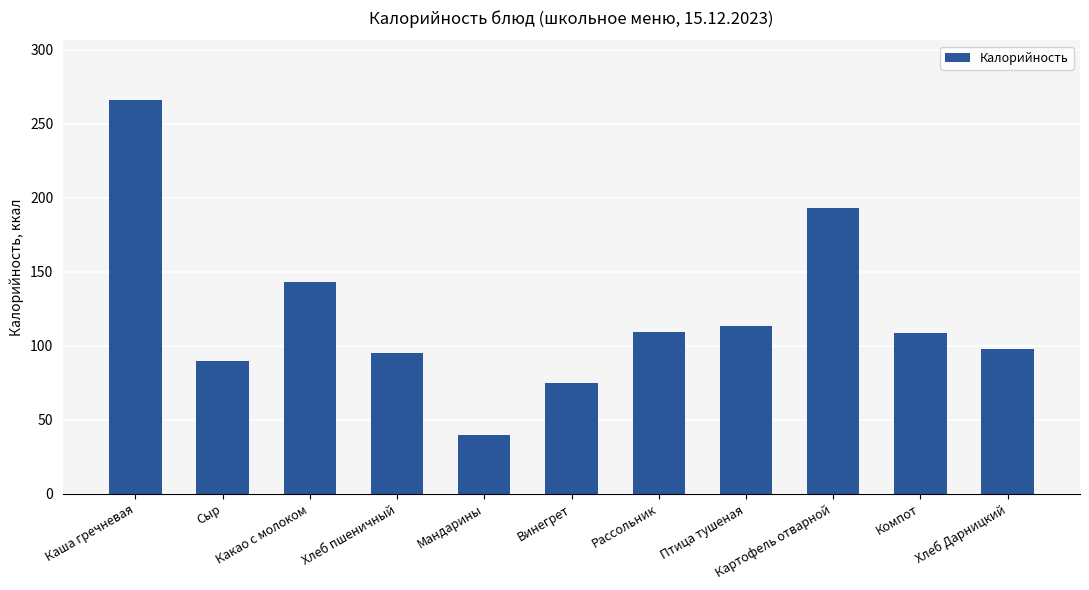

What is the sum of the values at Хлеб пшеничный and Винегрет?

169.8